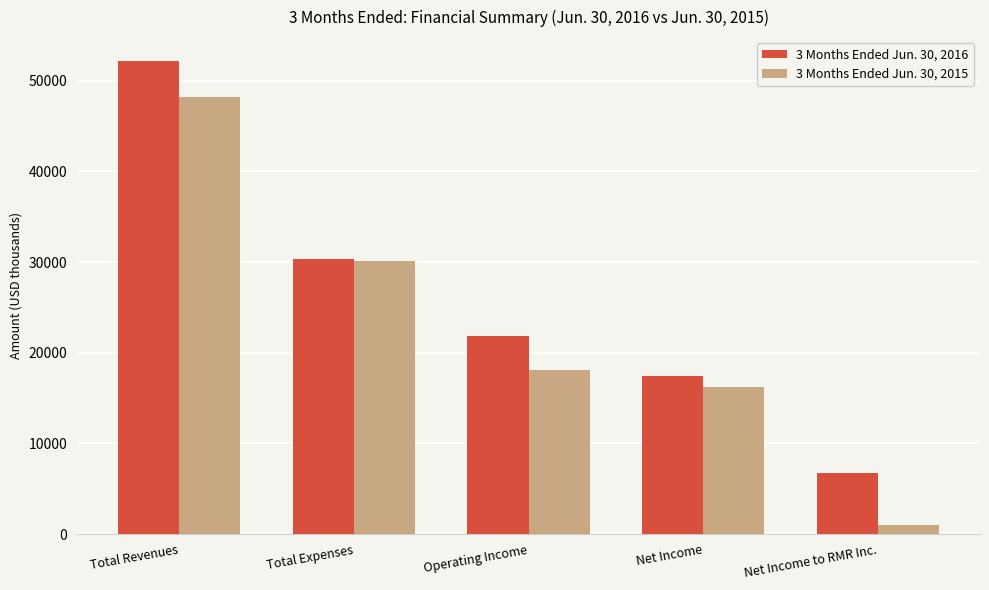

What is the spread (max minus min) of values at Net Income to RMR Inc.?

5728